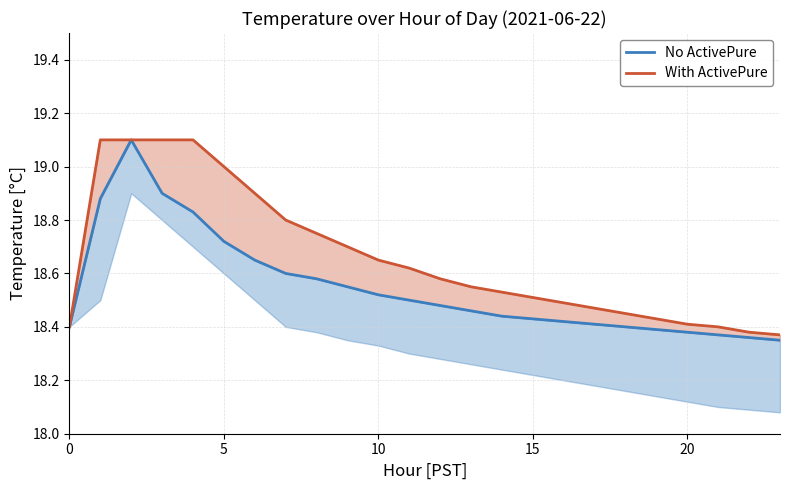

What is the value of the No ActivePure point at the 12th from the left?

18.5